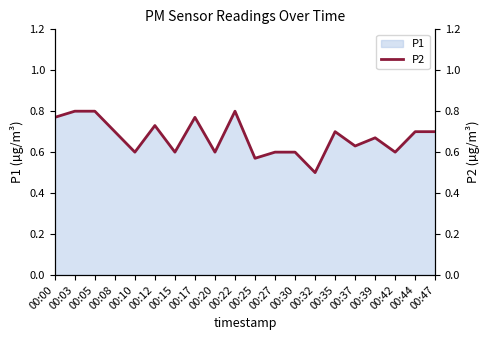

What is the approximate value at 00:08?

0.7